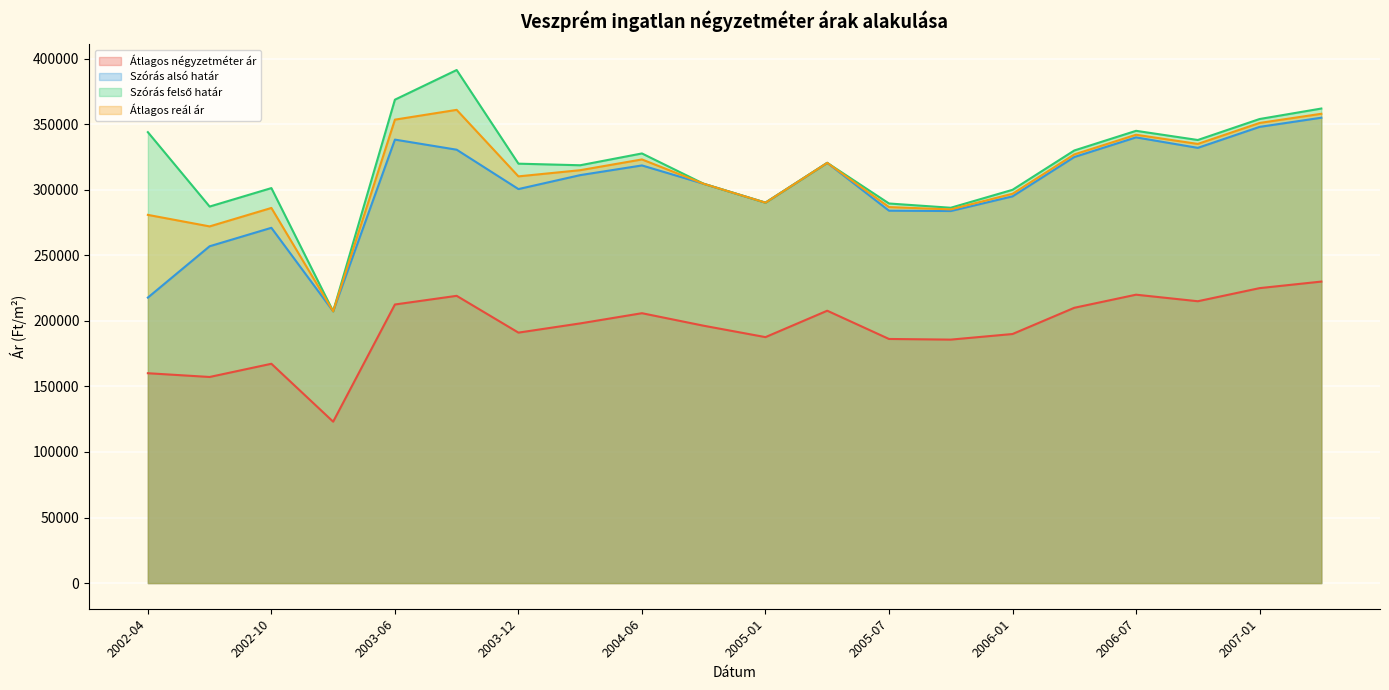

Between 2004-06 and 2005-01, which series saw the biggest shift?

Szórás felső határ